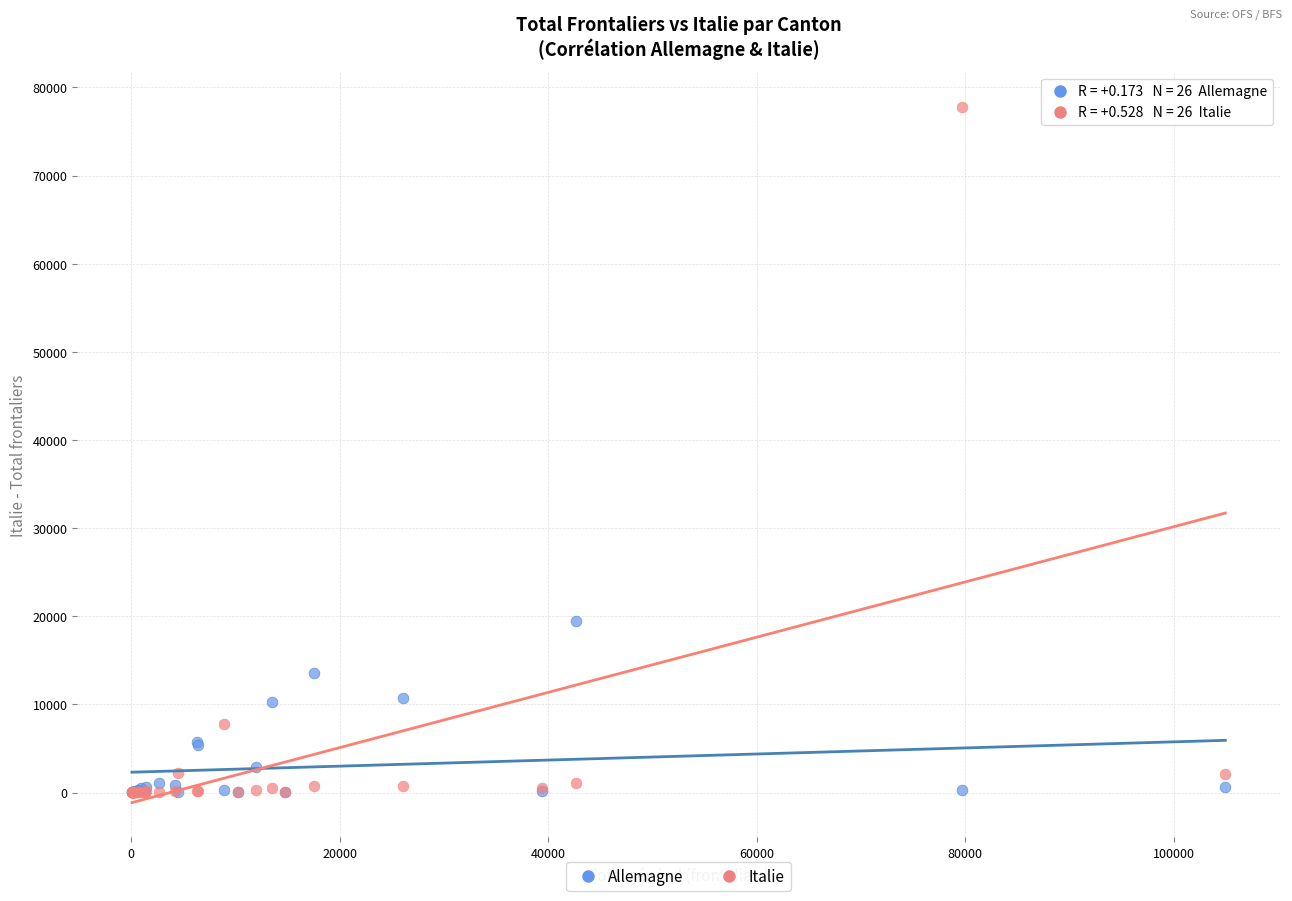

Across all series, what Y value is closest to 38897?

19499